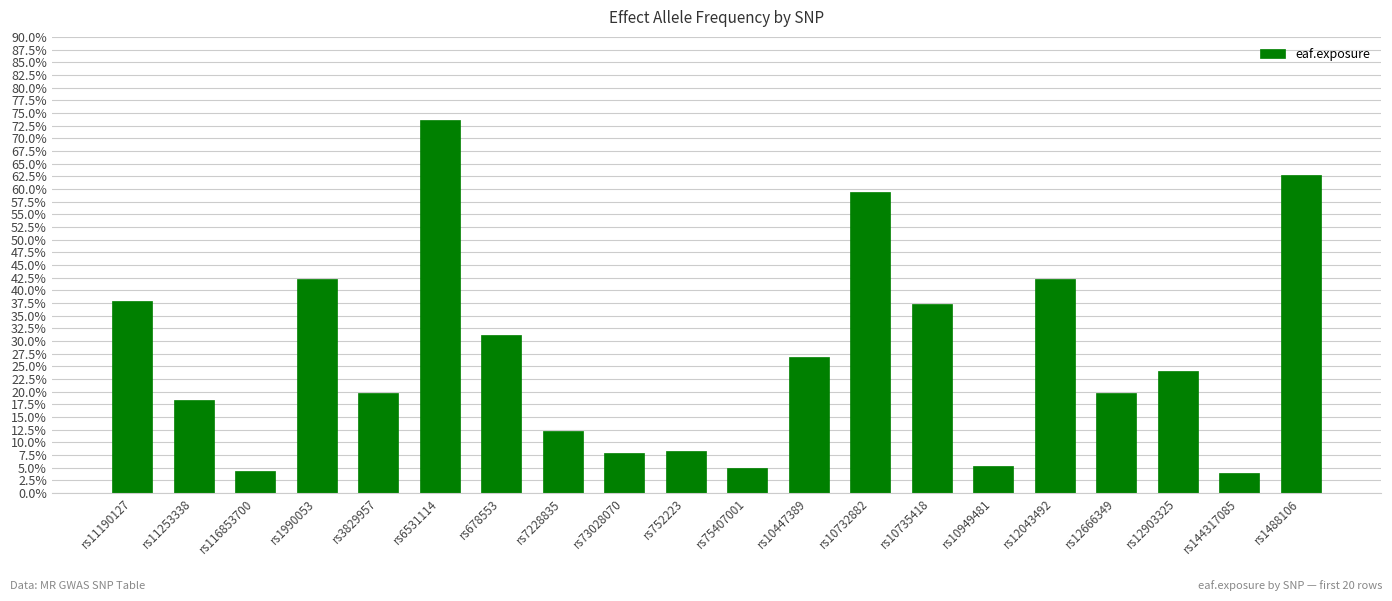

Read the value at rs1990053.

0.4